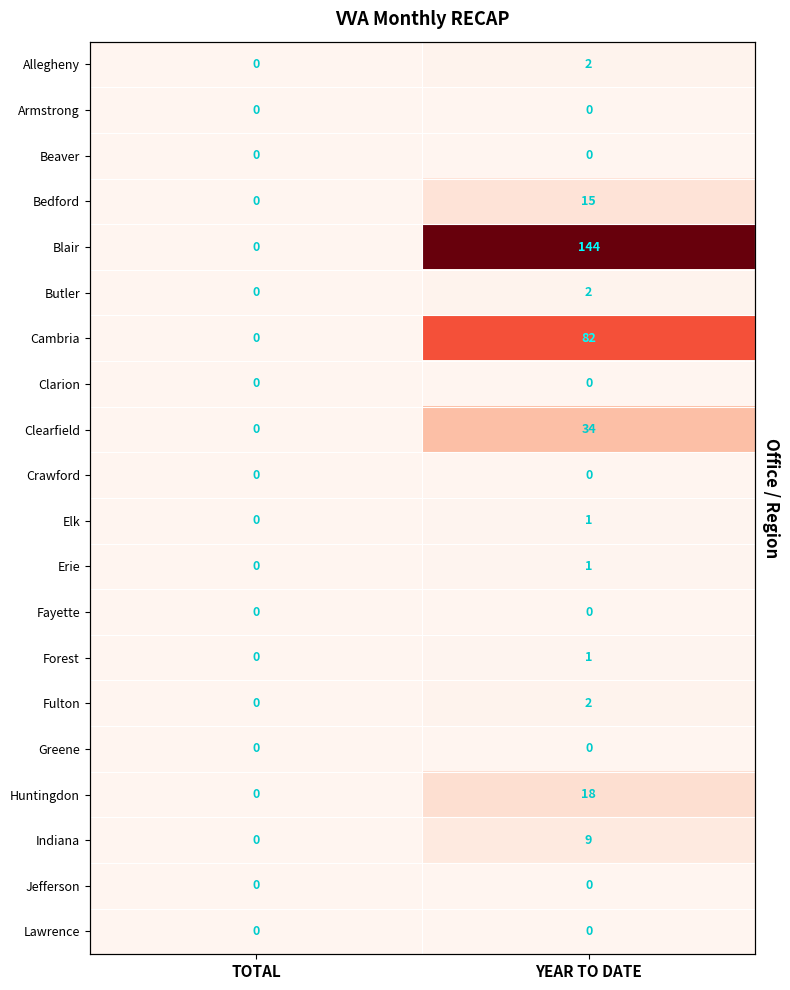

What is the maximum value shown in the chart?

144